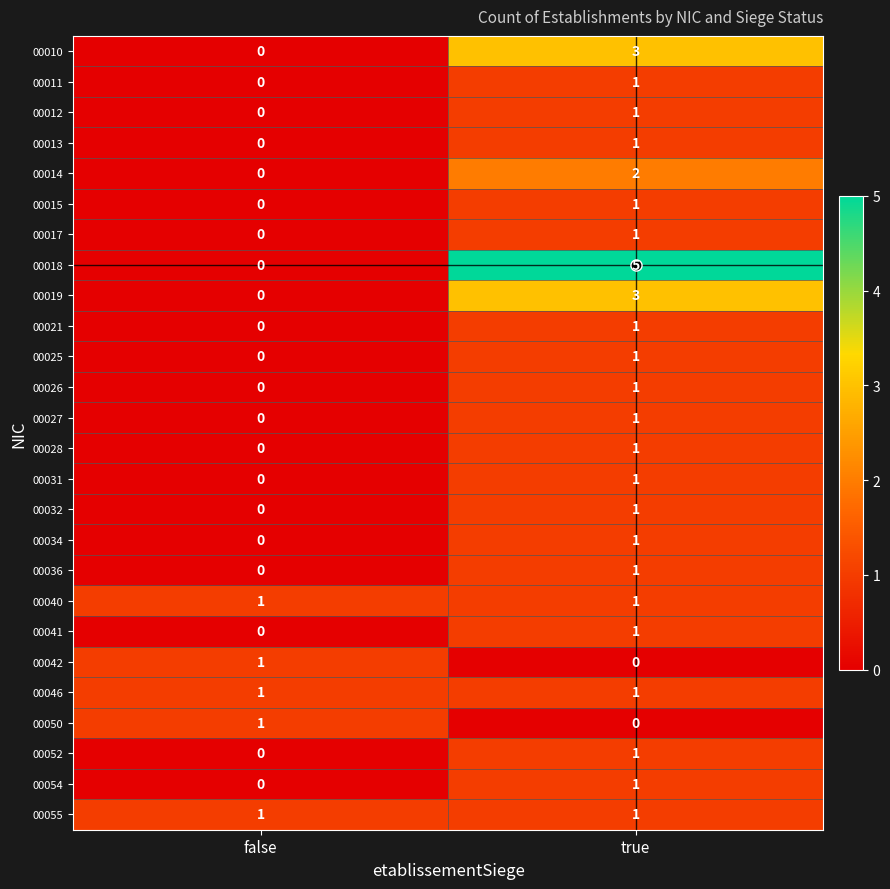

How many data points does each series have?

2